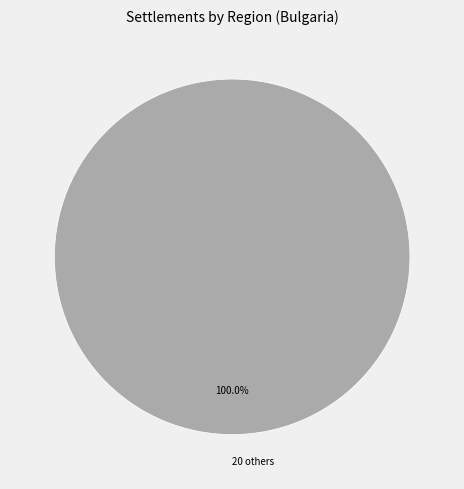

What is the majority slice?

20 others